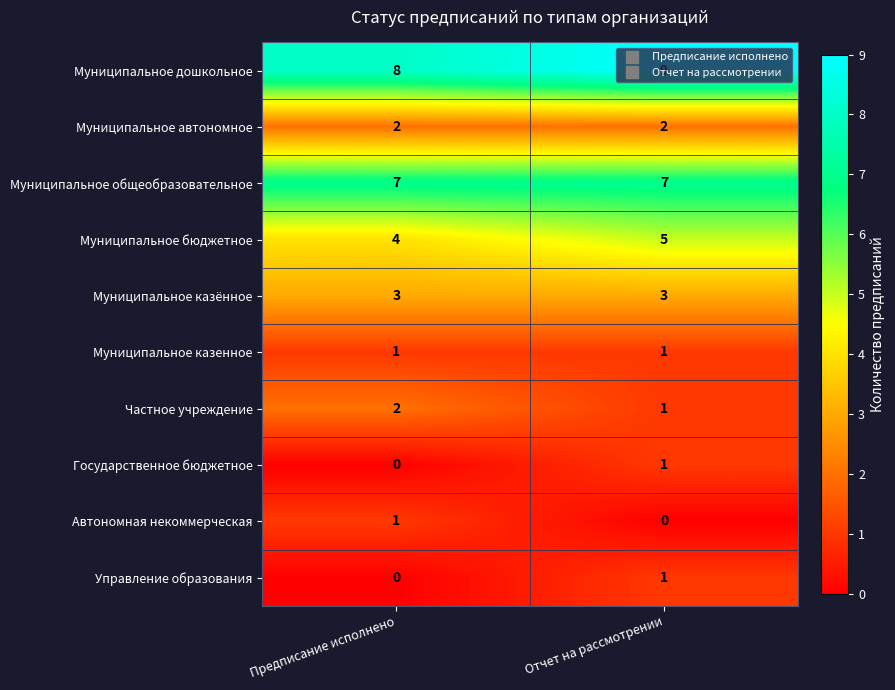

What is the difference between the highest and lowest values at Отчет на рассмотрении?

9